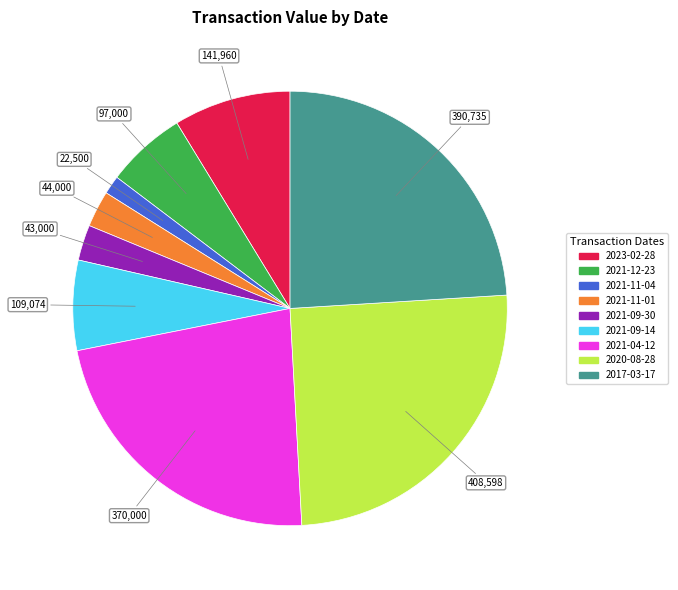

Approximately how many times larger is the value at 2017-03-17 compared to 2020-08-28?

1.0